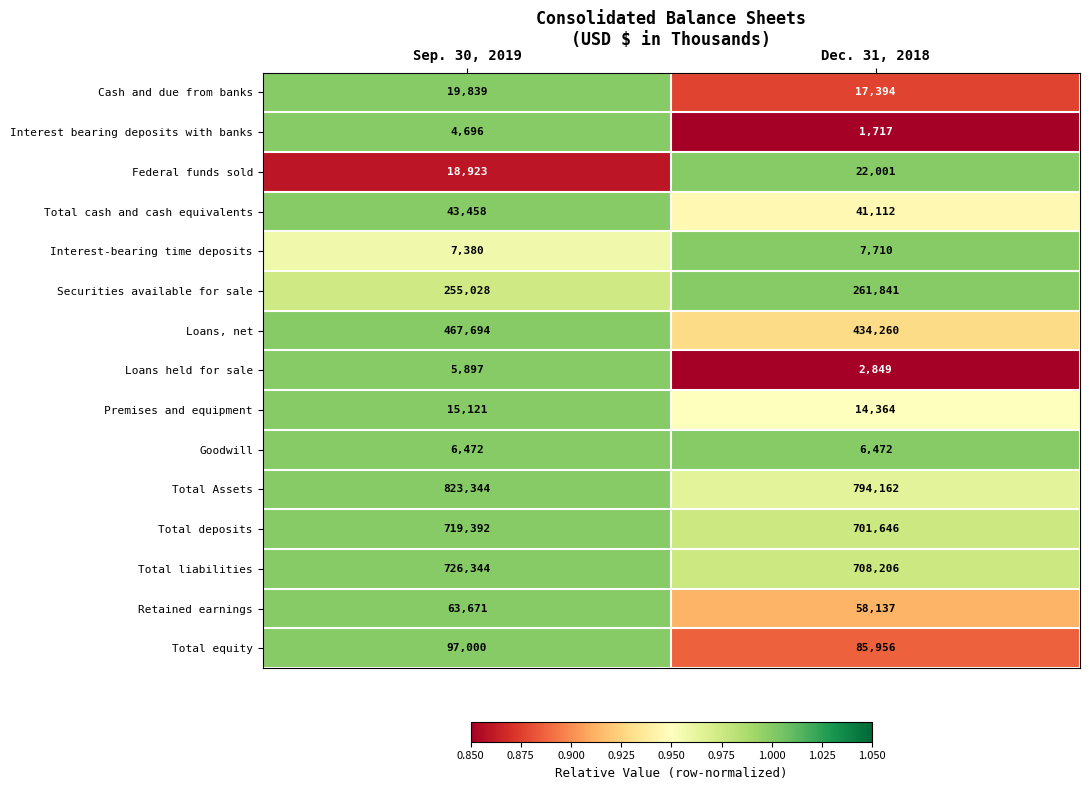

What is the average value of the Loans held for sale series?

4373